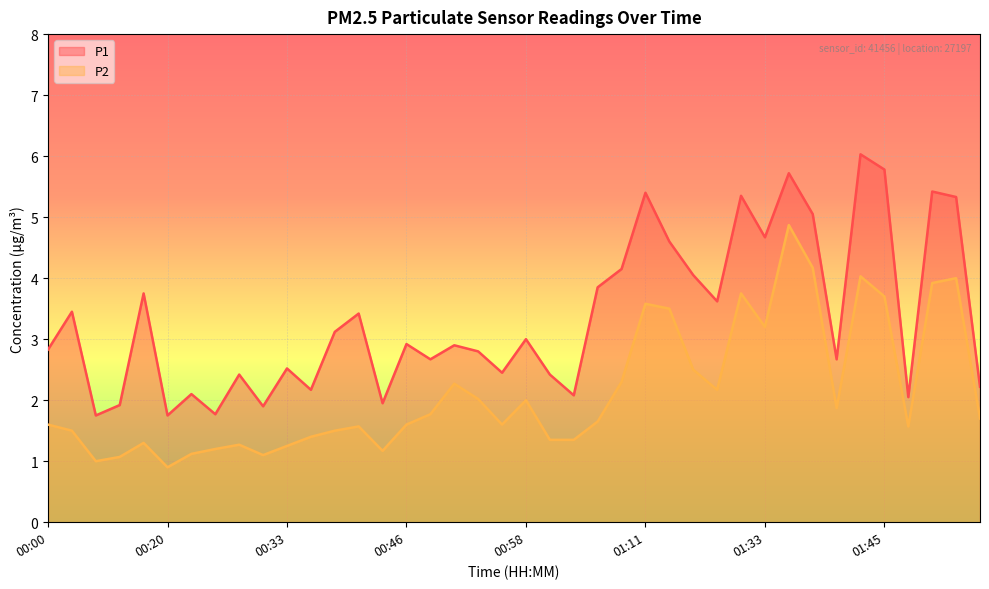

How many interior local peaks does the P1 series have?

14